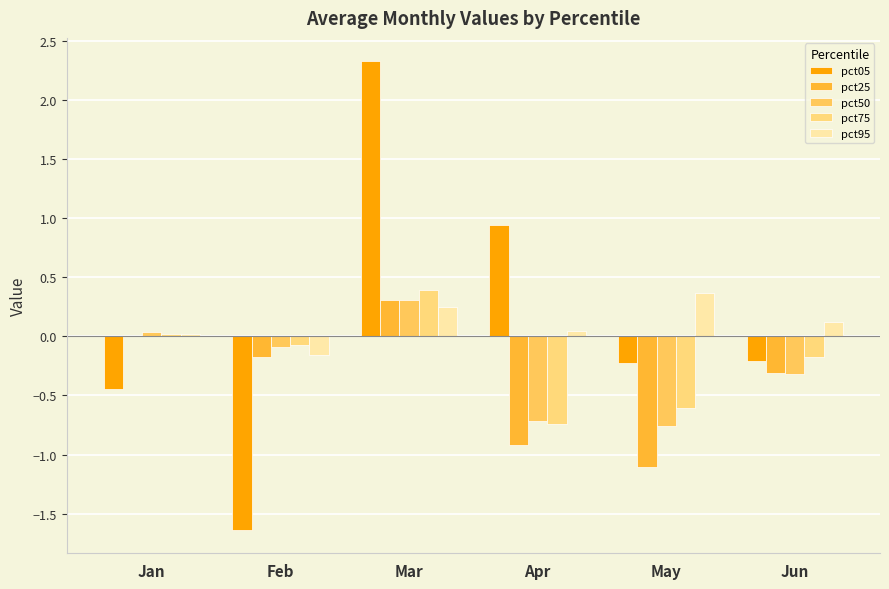

At which label is pct95 closest to 0?

Jan